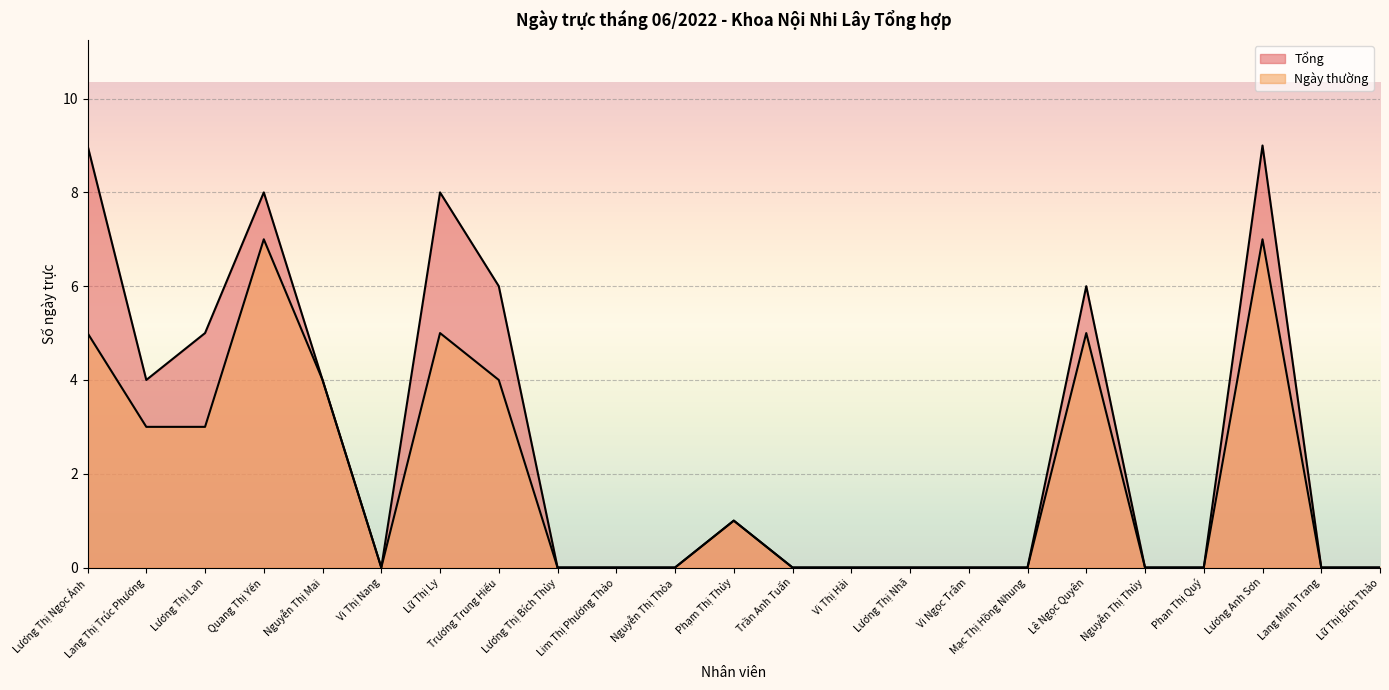

At which label is Tổng closest to 4?

Lang Thị Trúc Phương